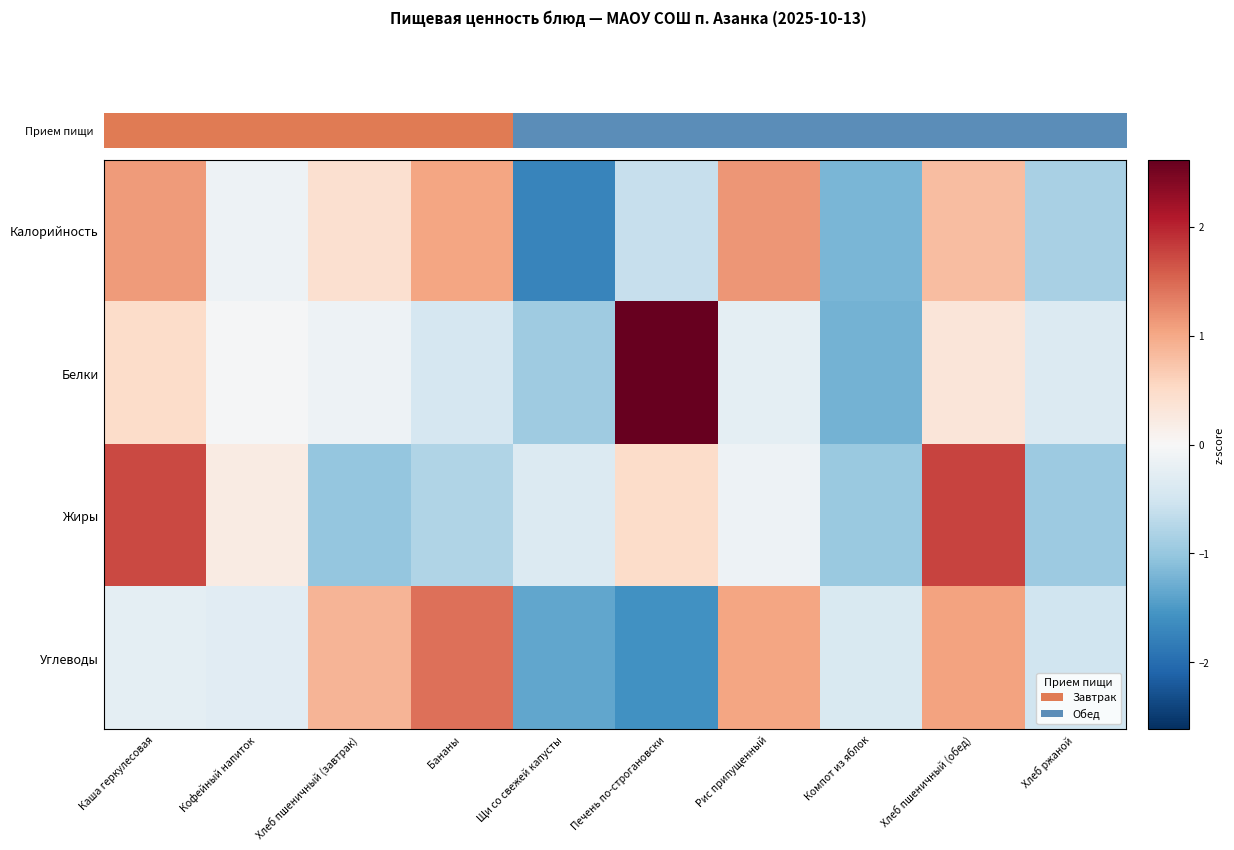

Reading left to right, transcribe all the data shown in this chart.

Калорийность: Каша геркулесовая=1.1	Кофейный напиток=-0.1	Хлеб пшеничный (завтрак)=0.4	Бананы=1.0	Щи со свежей капусты=-1.7	Печень по-строгановски=-0.6	Рис припущенный=1.1	Компот из яблок=-1.2	Хлеб пшеничный (обед)=0.8	Хлеб ржаной=-0.9
Белки: Каша геркулесовая=0.5	Кофейный напиток=-0.0	Хлеб пшеничный (завтрак)=-0.1	Бананы=-0.4	Щи со свежей капусты=-0.9	Печень по-строгановски=2.6	Рис припущенный=-0.3	Компот из яблок=-1.2	Хлеб пшеничный (обед)=0.3	Хлеб ржаной=-0.4
Жиры: Каша геркулесовая=1.7	Кофейный напиток=0.2	Хлеб пшеничный (завтрак)=-1.0	Бананы=-0.8	Щи со свежей капусты=-0.4	Печень по-строгановски=0.5	Рис припущенный=-0.1	Компот из яблок=-1.0	Хлеб пшеничный (обед)=1.8	Хлеб ржаной=-0.9
Углеводы: Каша геркулесовая=-0.2	Кофейный напиток=-0.3	Хлеб пшеничный (завтрак)=0.9	Бананы=1.4	Щи со свежей капусты=-1.4	Печень по-строгановски=-1.6	Рис припущенный=1.0	Компот из яблок=-0.4	Хлеб пшеничный (обед)=1.1	Хлеб ржаной=-0.5